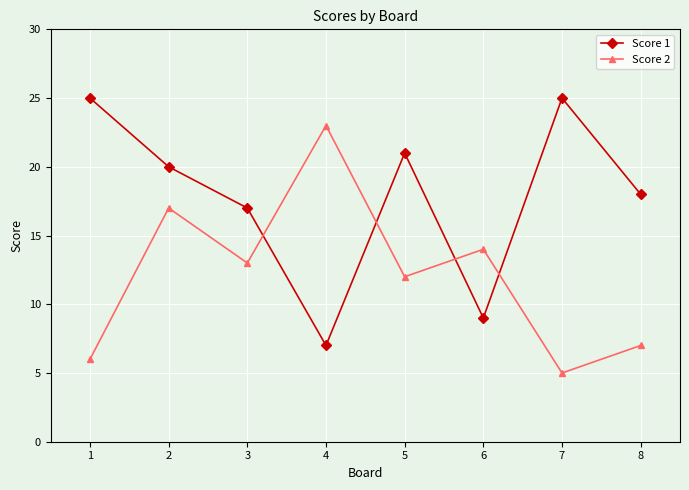

Which series changed the most between 2 and 7?

Score 2